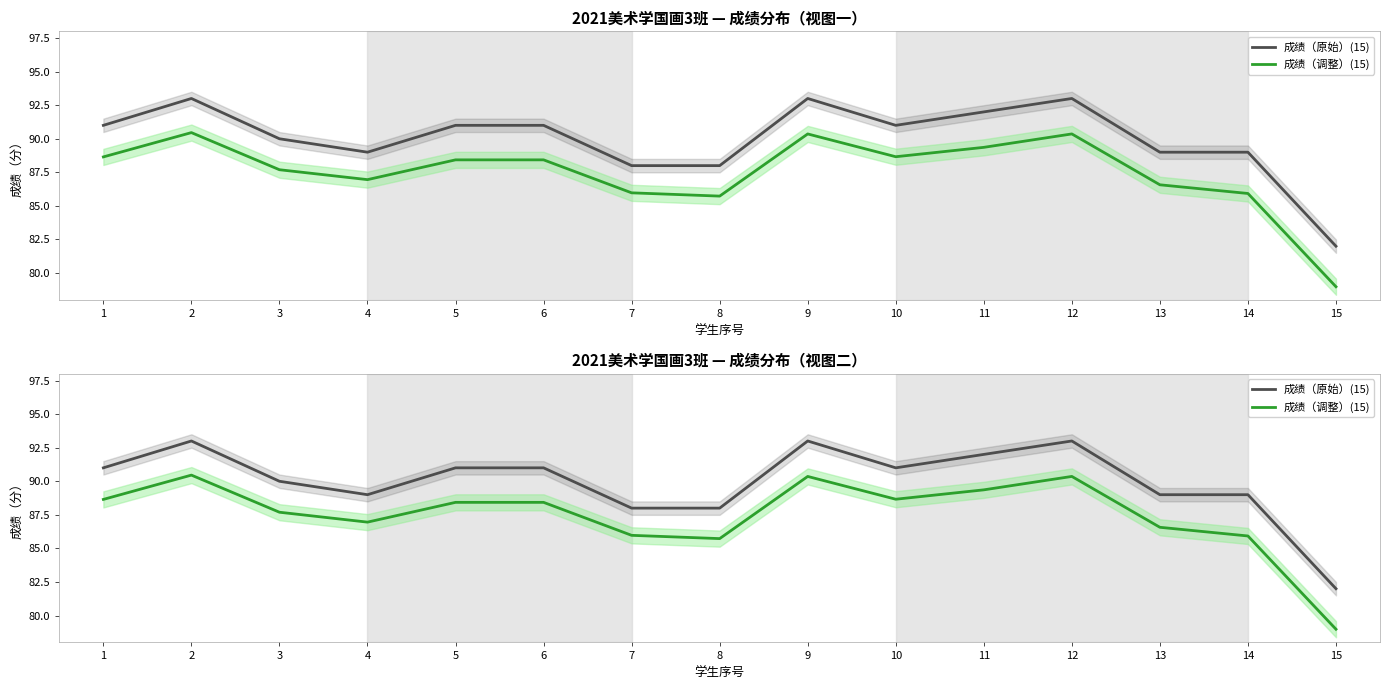

How many series are shown in this chart?

2